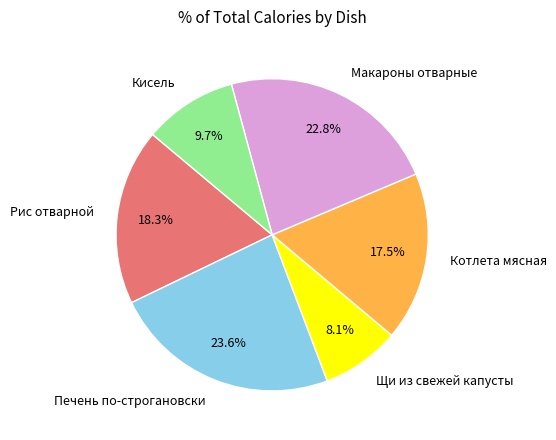

Is there any slice that represents more than half of the pie?

No